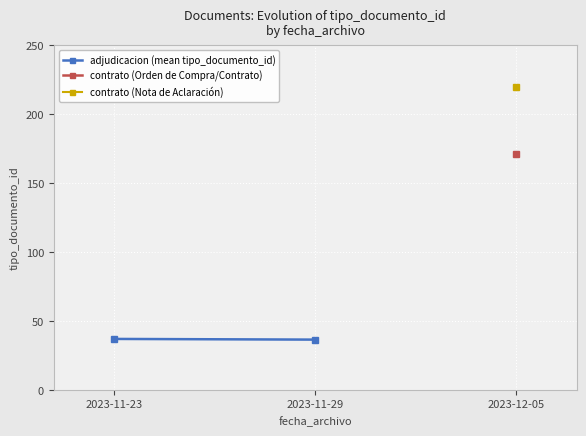

What is the minimum value shown in the chart?

36.5